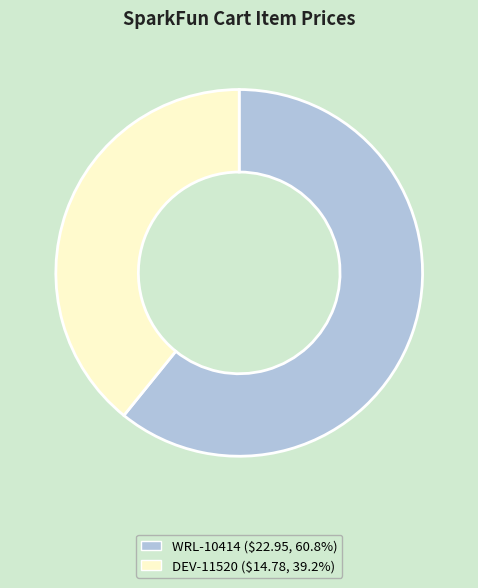

Which has a higher value, DEV-11520 or WRL-10414?

WRL-10414